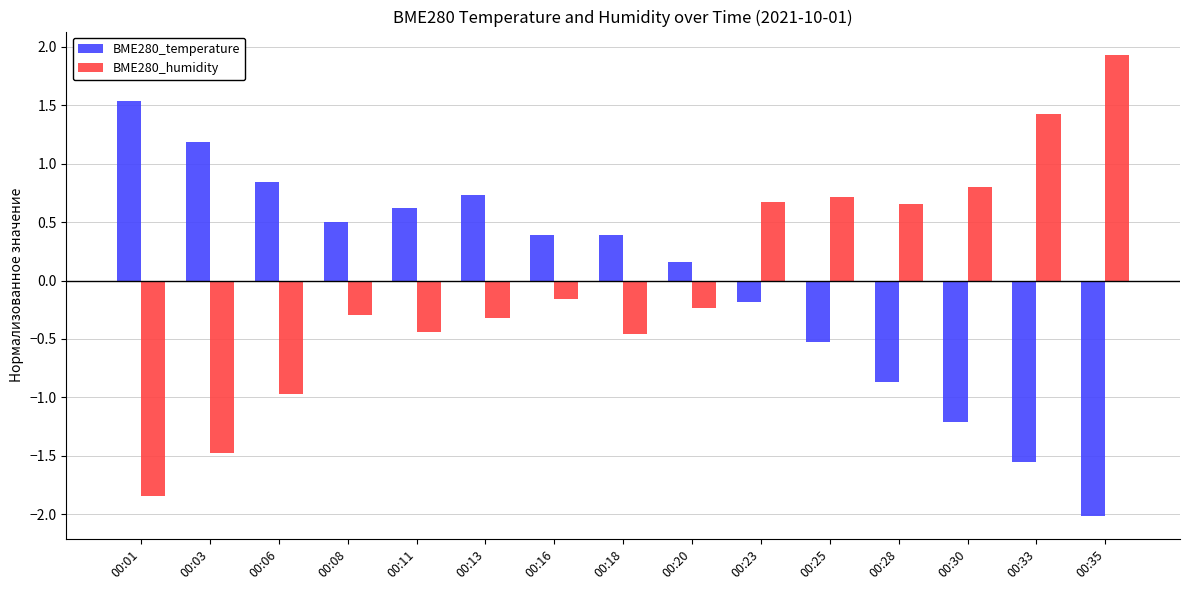

What is the highest value of the BME280_humidity series?

1.9